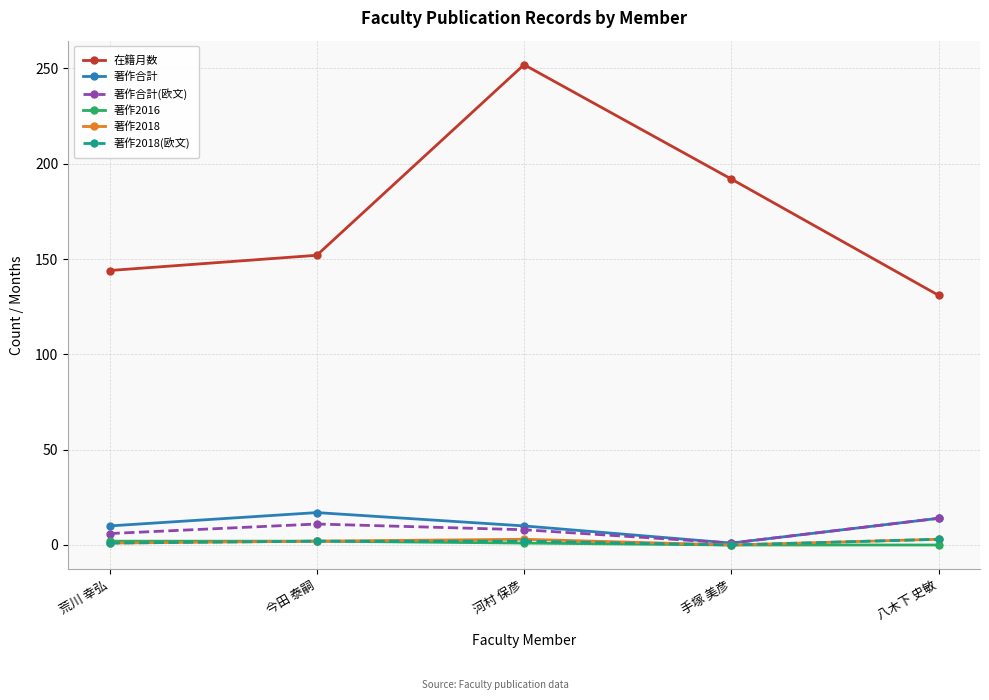

What is the spread (max minus min) of values at 今田 泰嗣?

150